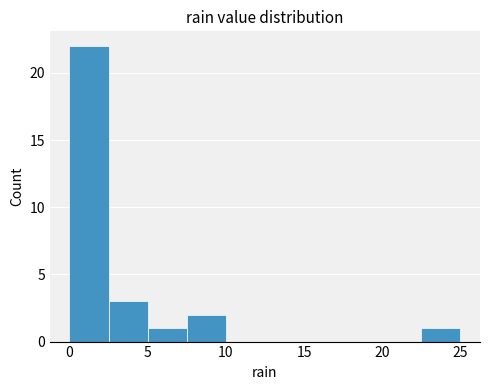

Over which range of the x-axis is the bar tallest?

0.0 to 2.5